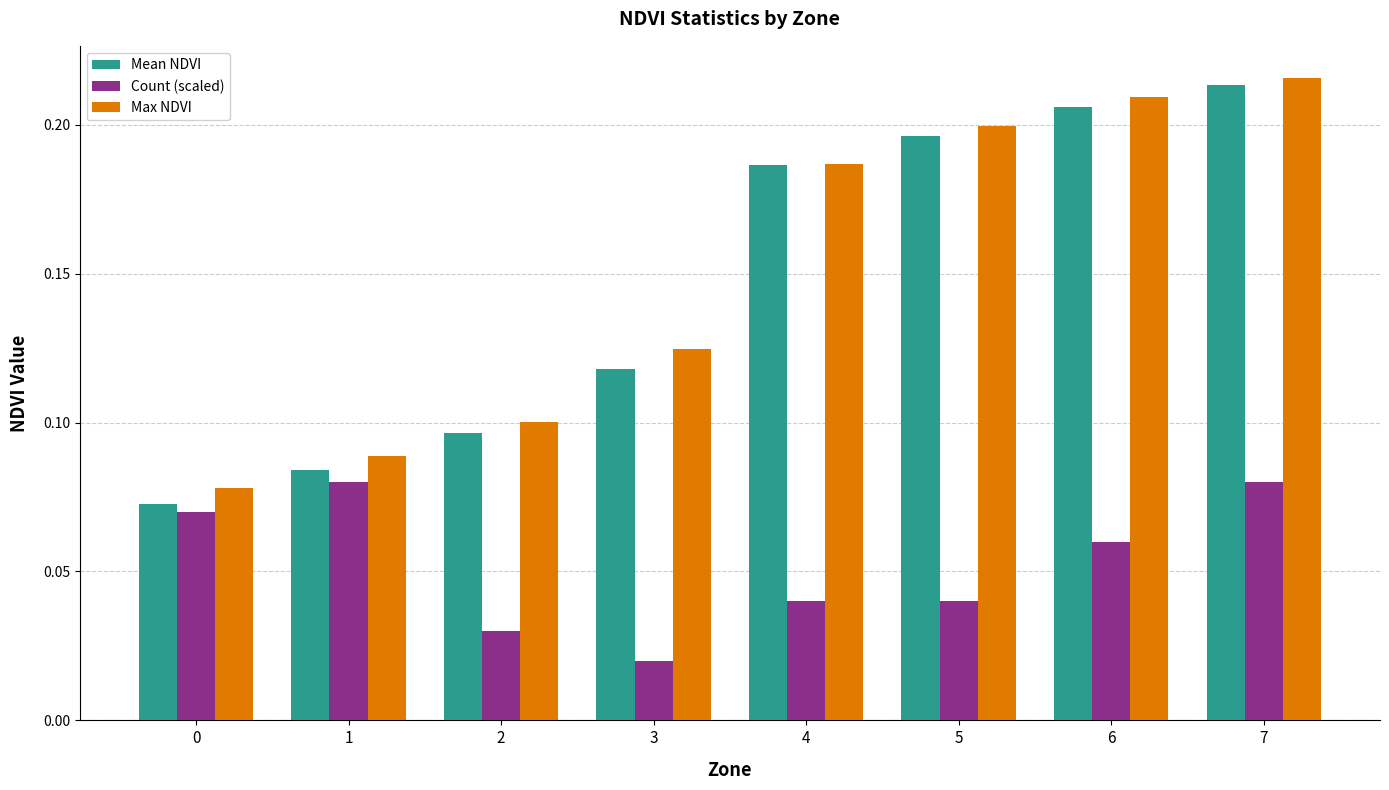

The Count (scaled) series shows 0.0 at 0. True or false?

False